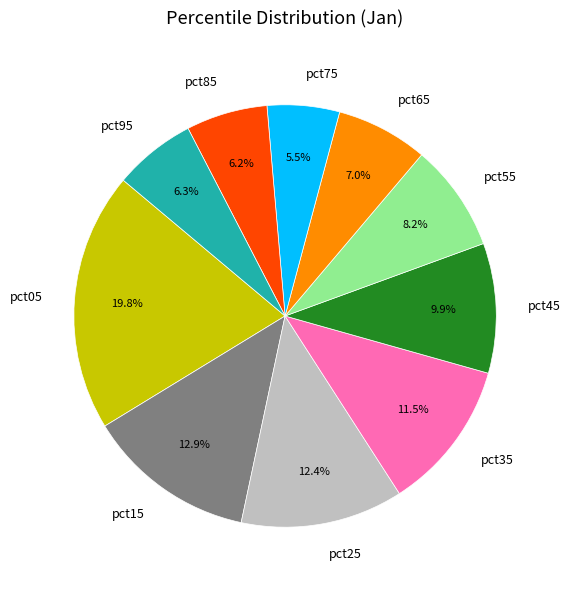

Between pct25 and pct45, which is larger?

pct25